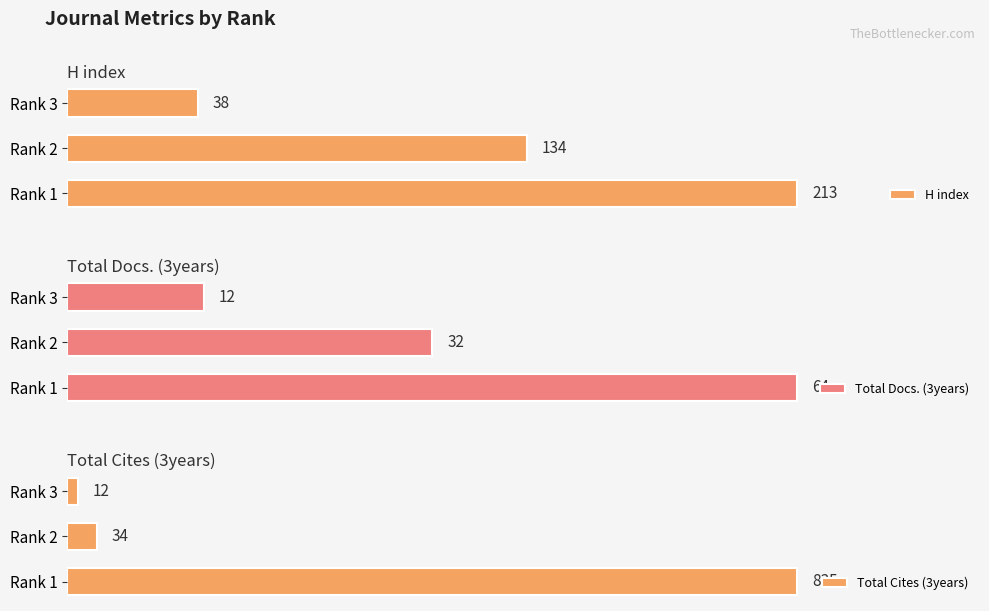

What is the approximate value of Total Docs. (3years) at Rank 1, to the nearest 10?

60